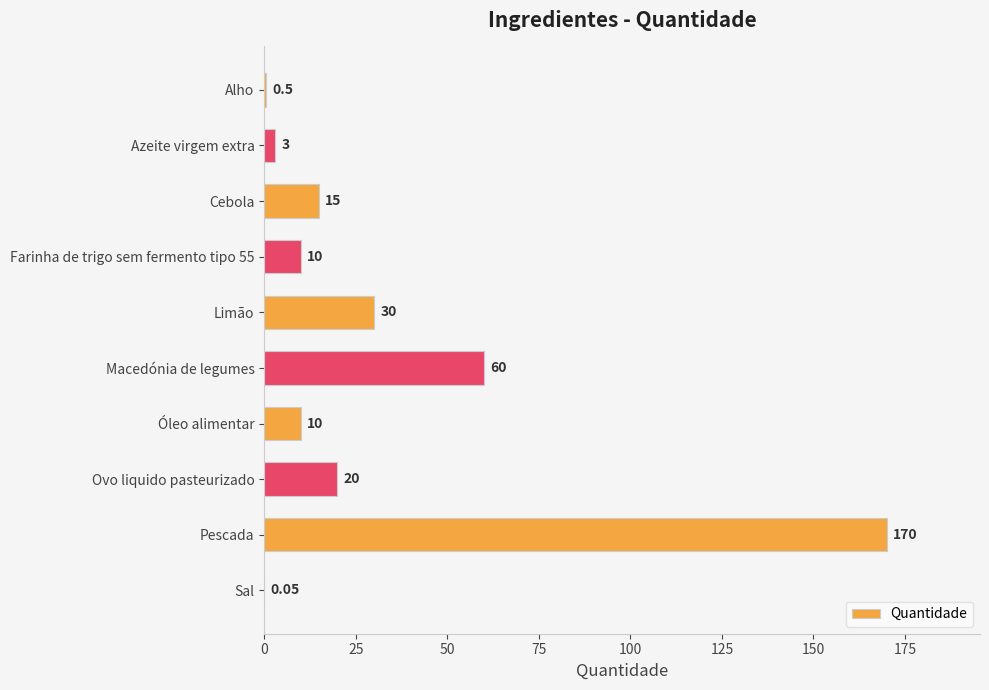

What is the sum of the values at Pescada and Azeite virgem extra?

173.0